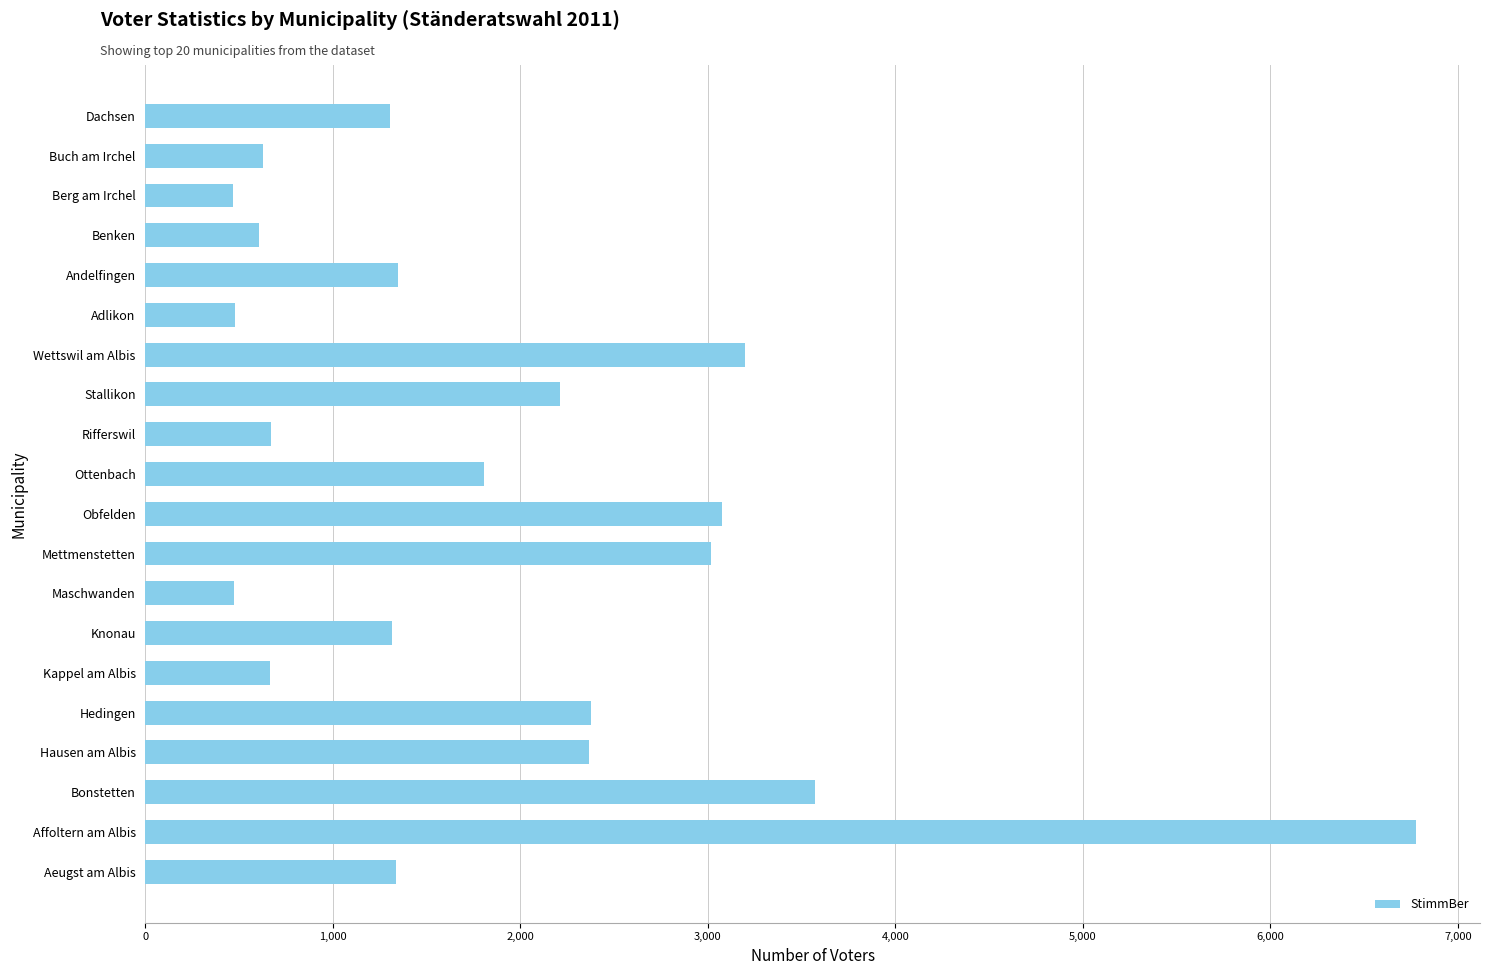

What is the average value?

1885